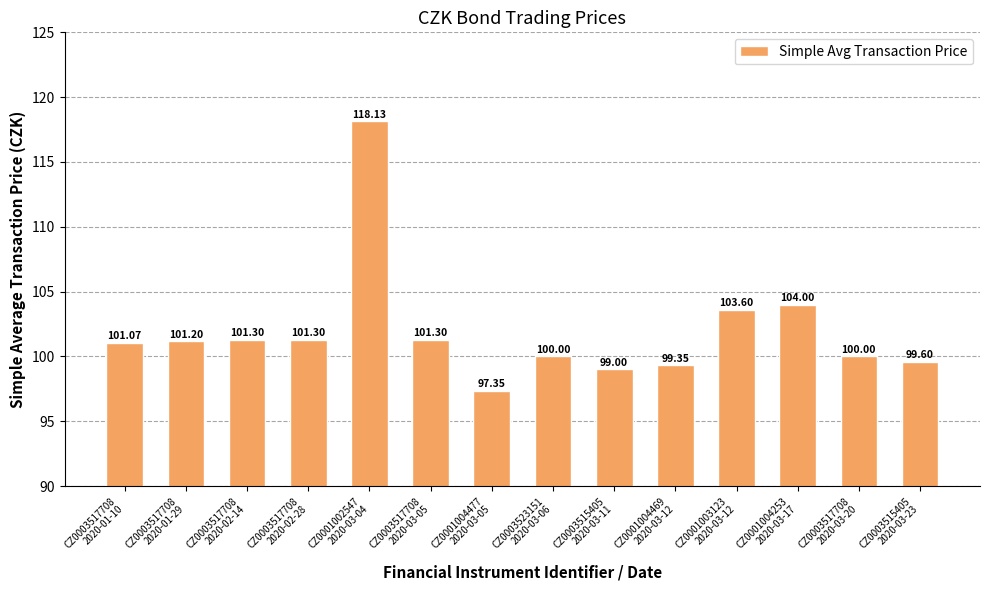

True or false: the data shows 173.7 at CZ0003517708
2020-02-28.

False